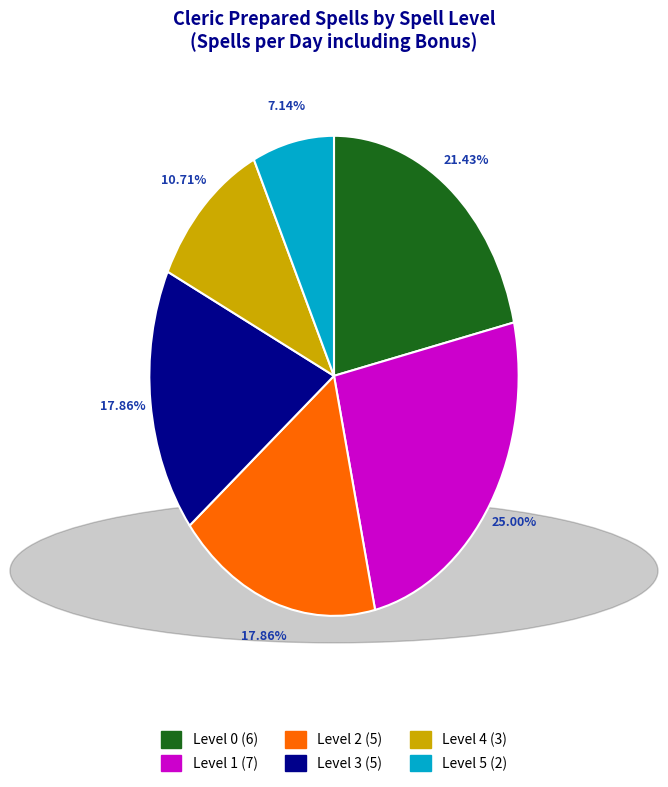

To the nearest percent, what is the difference between the Level 5 and Level 1 slice percentages?

18%